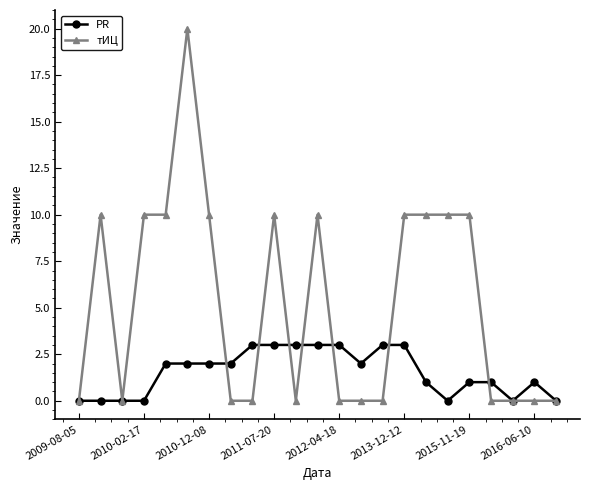

What is the maximum value for PR?

3